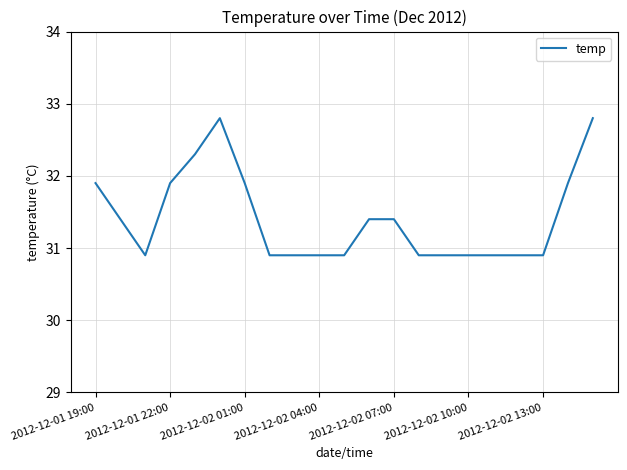

What is the average value?

31.4